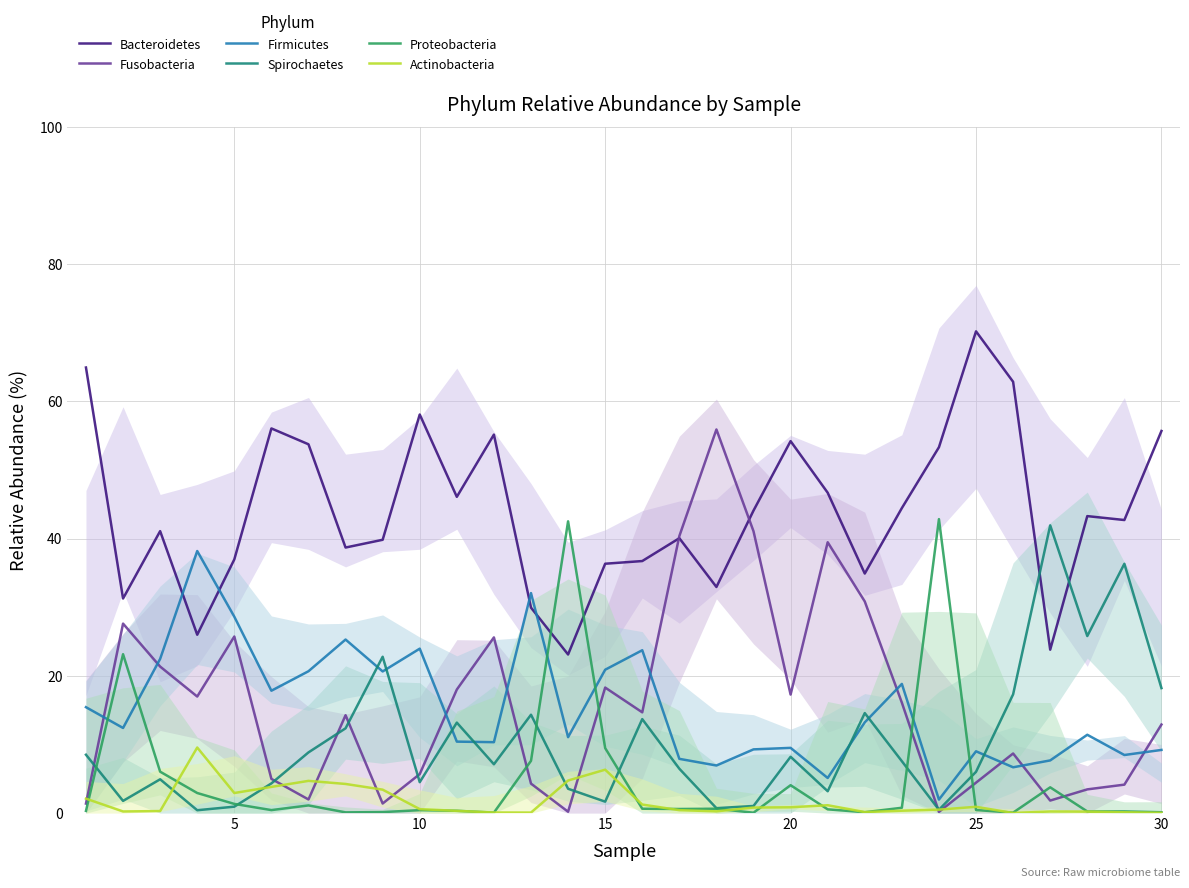

True or false: Proteobacteria has more than 2 points higher than both neighbors.

True